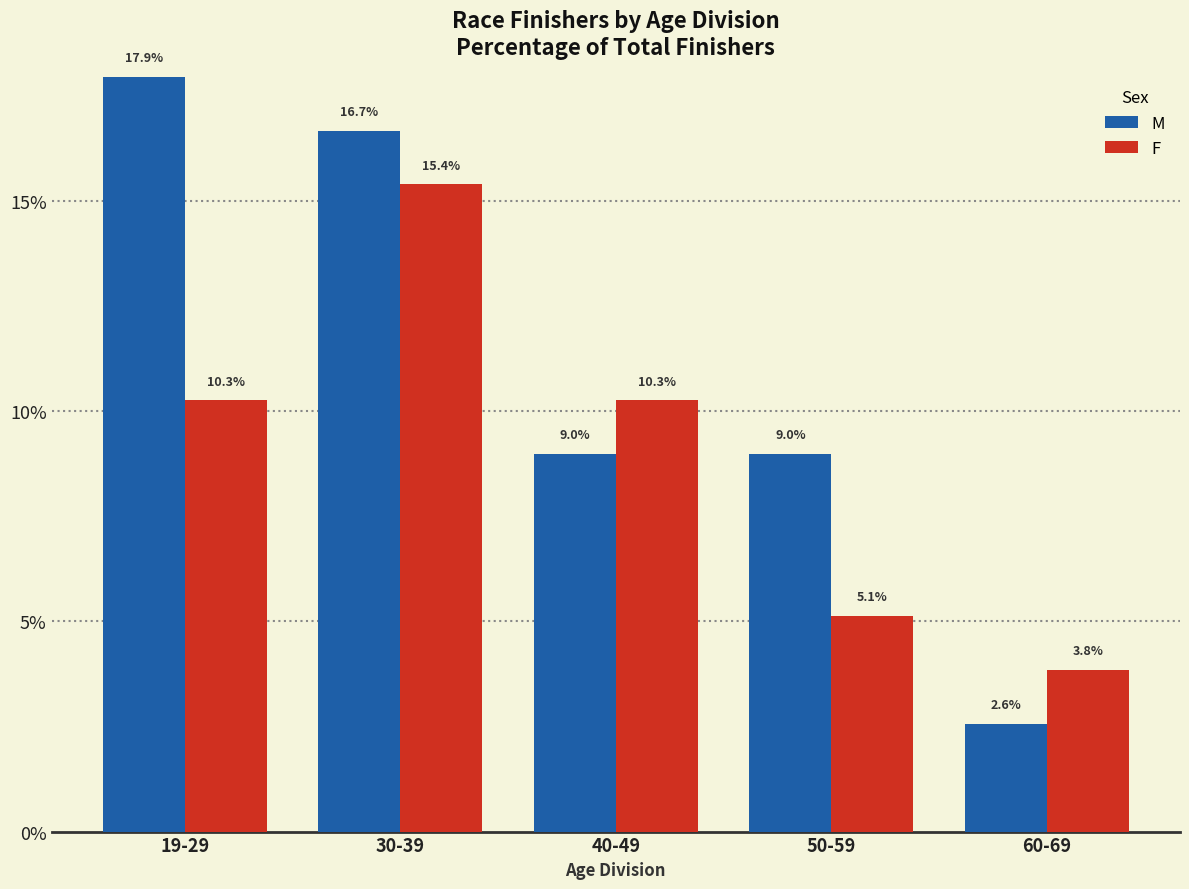

What position from the right is 60-69?

1